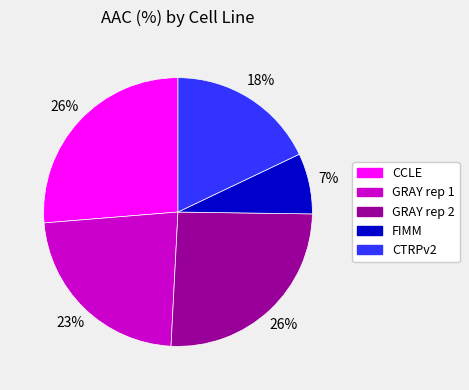

Does GRAY rep 2 account for over 50% of the chart?

No